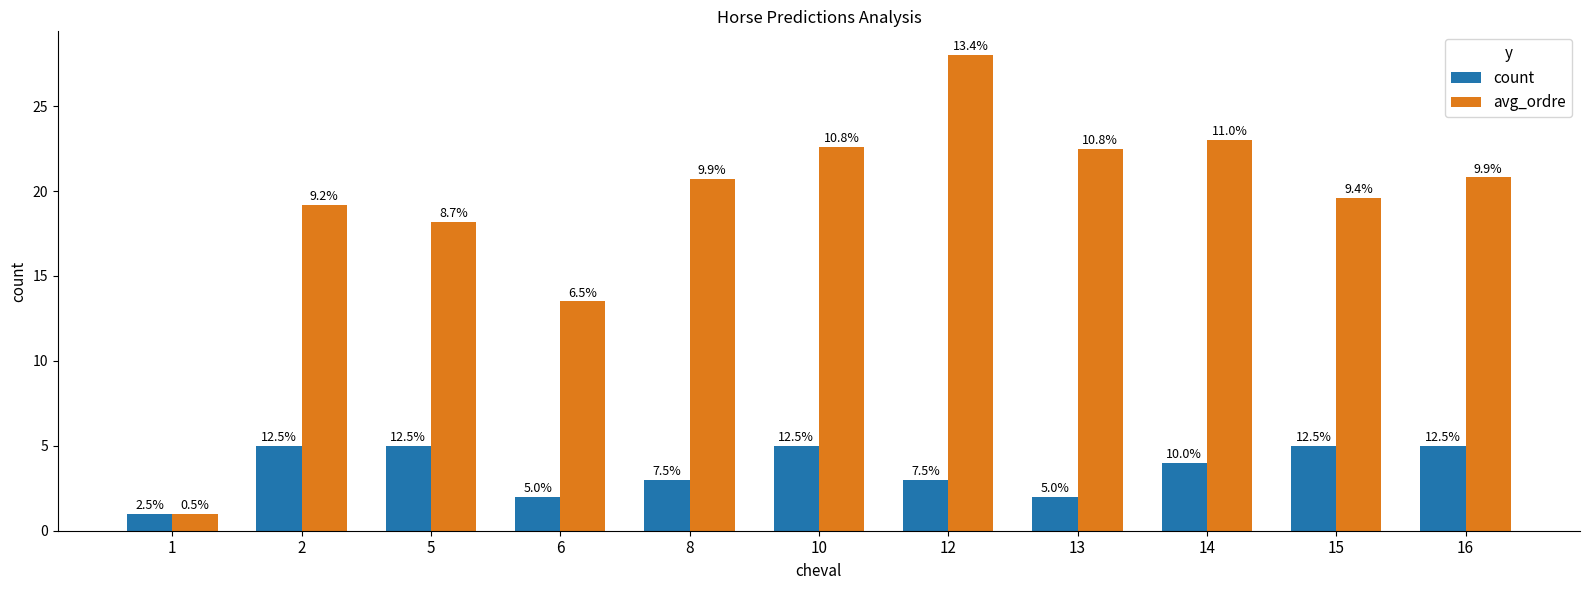

Is it true that count equals 0.3 at 1?

False